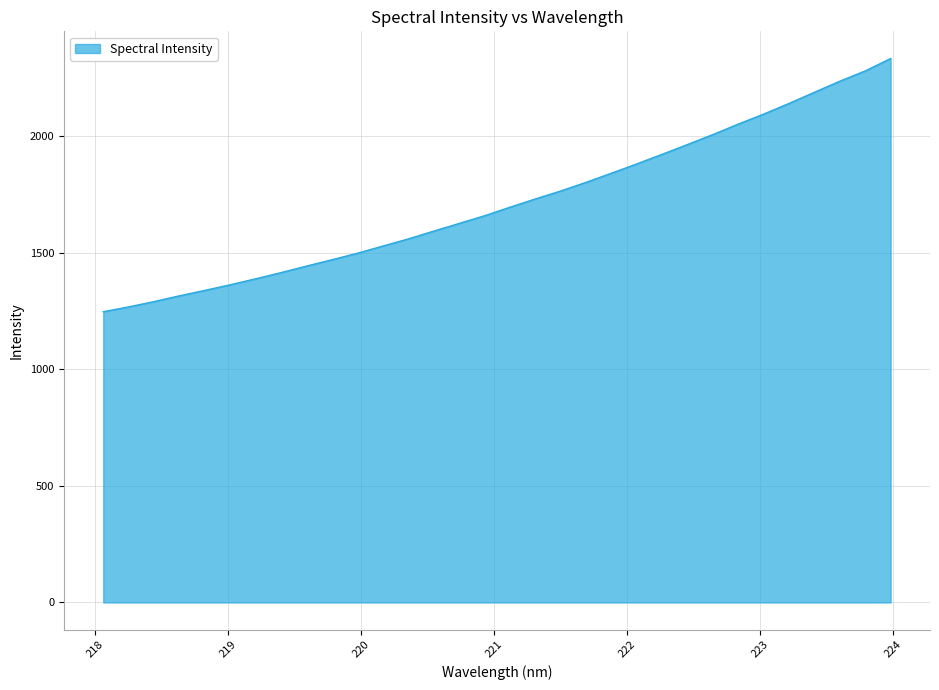

What is the difference between the maximum and minimum values?

1085.4